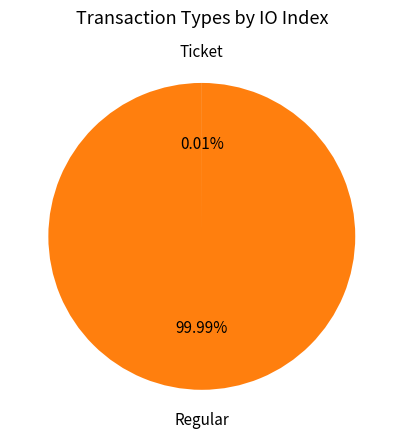

Is there a majority slice in this chart?

Yes